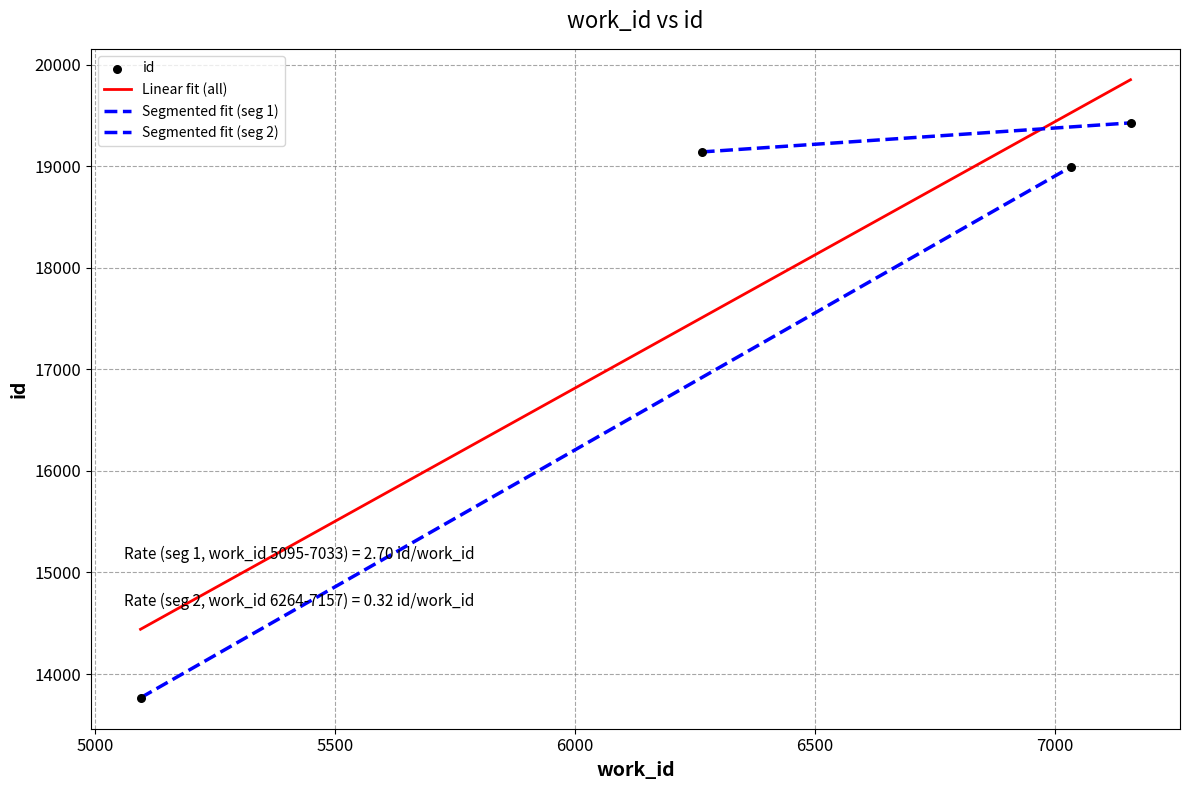

True or false: Linear fit (all) has more than 0 interior local peaks.

False